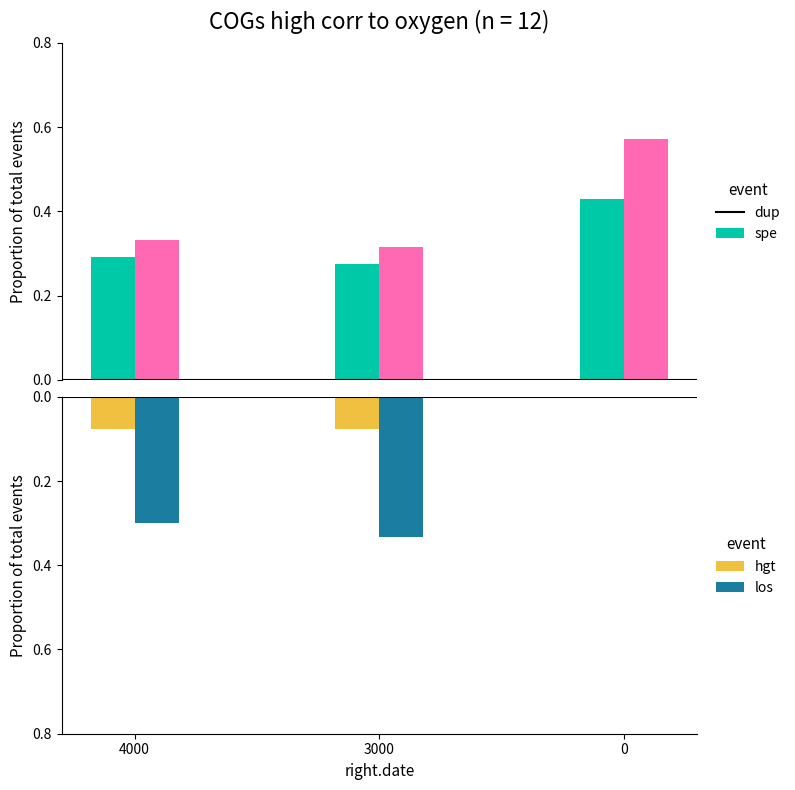

Which category has the lowest value in the dup series?

3000